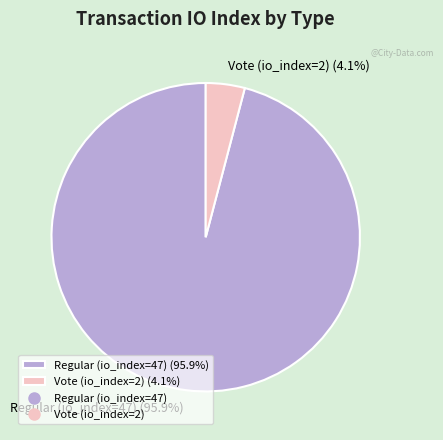

What portion of the pie excludes Regular (io_index=47)?

4.1%